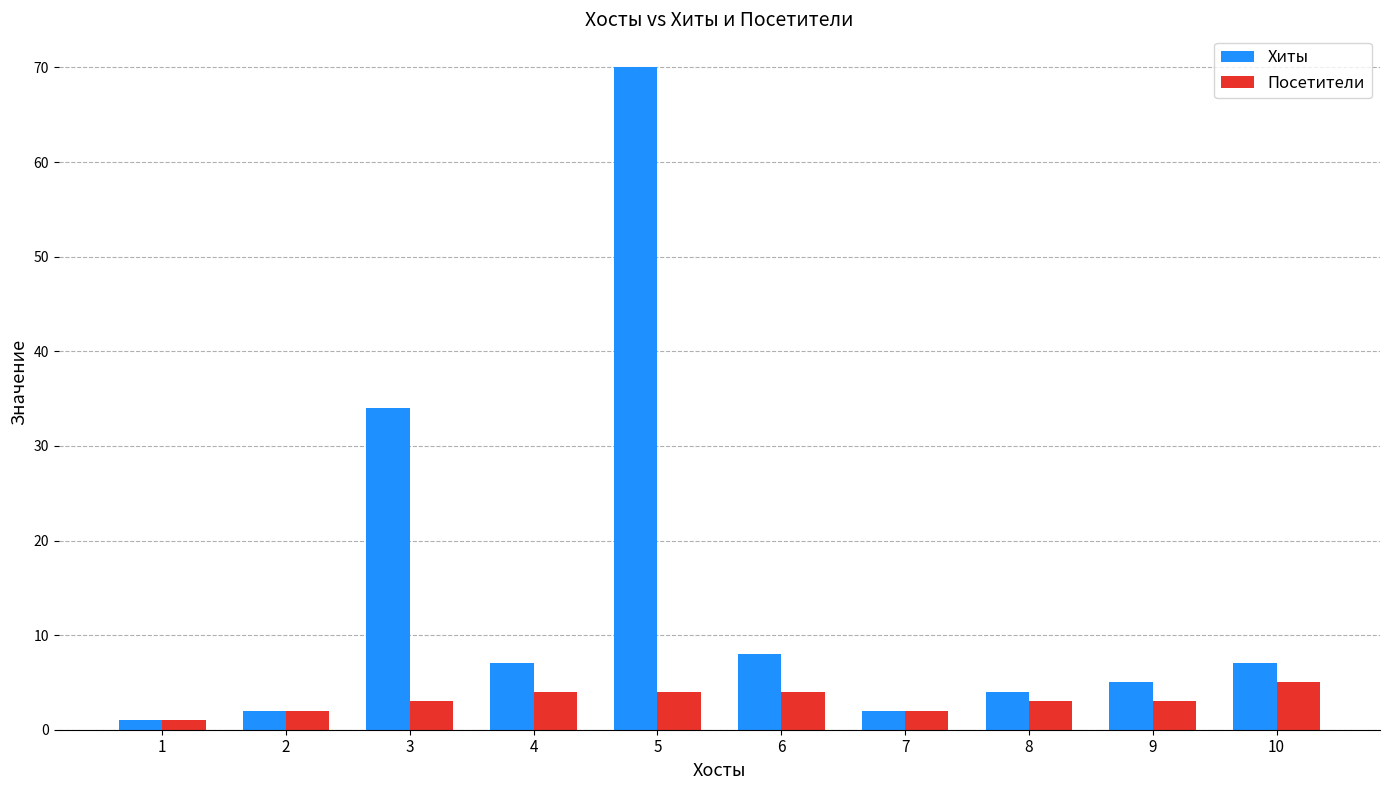

What is the value of the Посетители bar at the 2nd from the left?

2